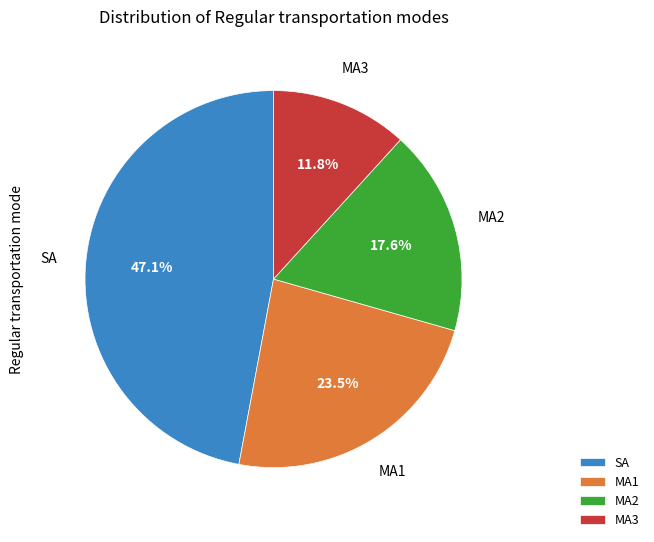

The MA3 slice represents 1% of the pie. True or false?

False